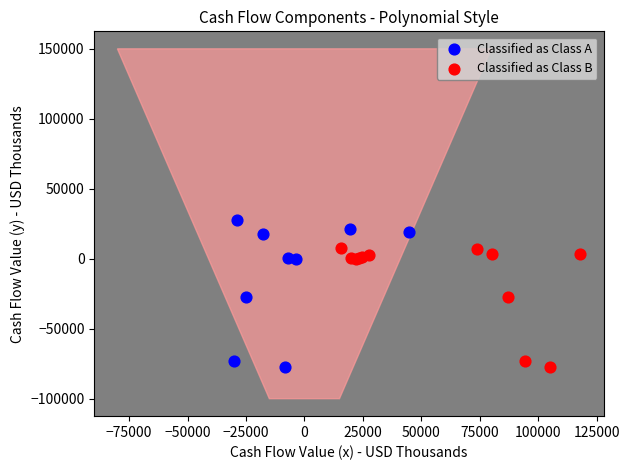

Which series has the largest Y range (max minus min)?

Classified as Class A